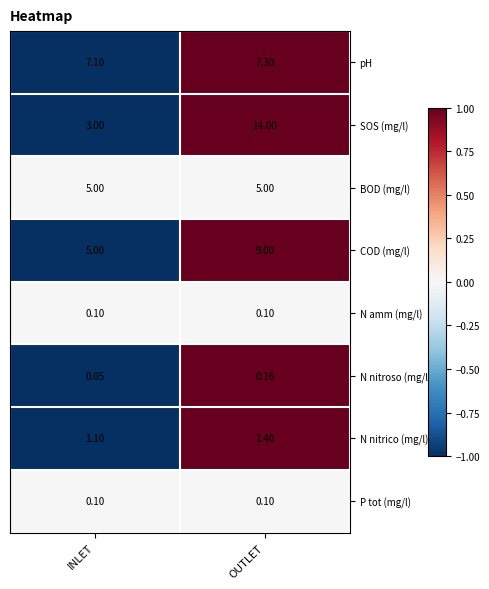

At which category is the sum across all series the highest?

OUTLET